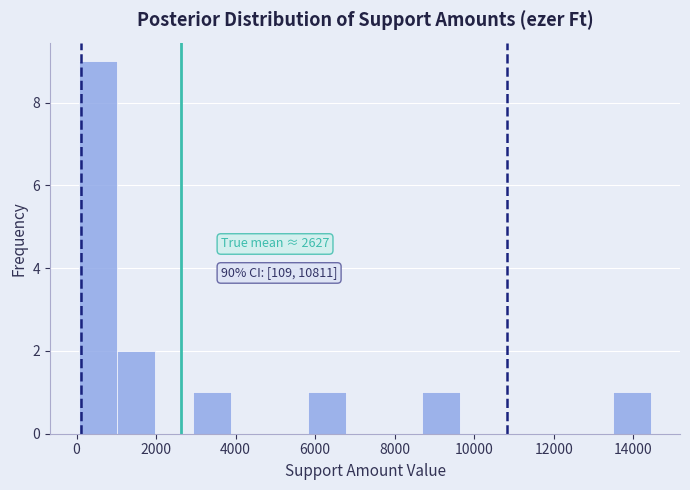

Which range on the x-axis has the tallest bar?

0 to 1000